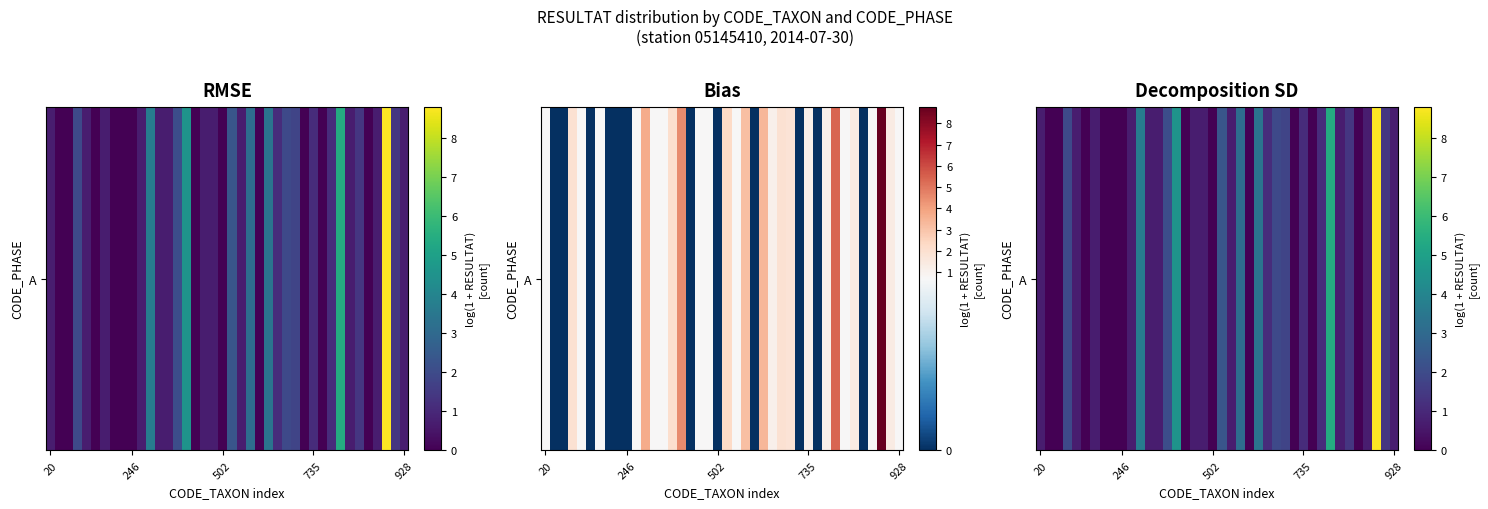

The chart shows a value of 0.8 at 20. True or false?

False